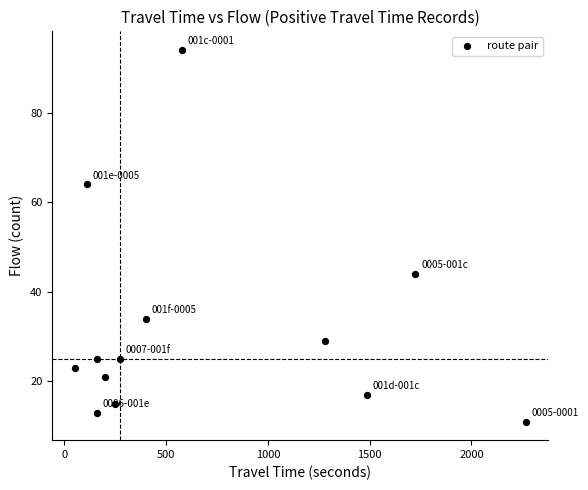

What Y value in the scatter plot is closest to 52?

44